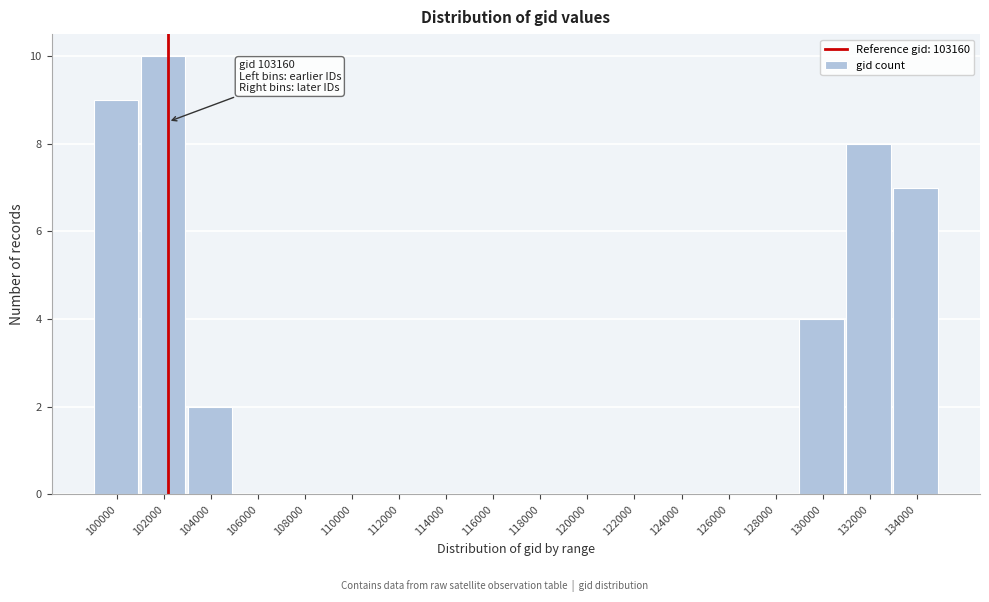

Reading right to left, list all the values displayed in this chart.

134000=7	132000=8	130000=4	128000=0	126000=0	124000=0	122000=0	120000=0	118000=0	116000=0	114000=0	112000=0	110000=0	108000=0	106000=0	104000=2	102000=10	100000=9